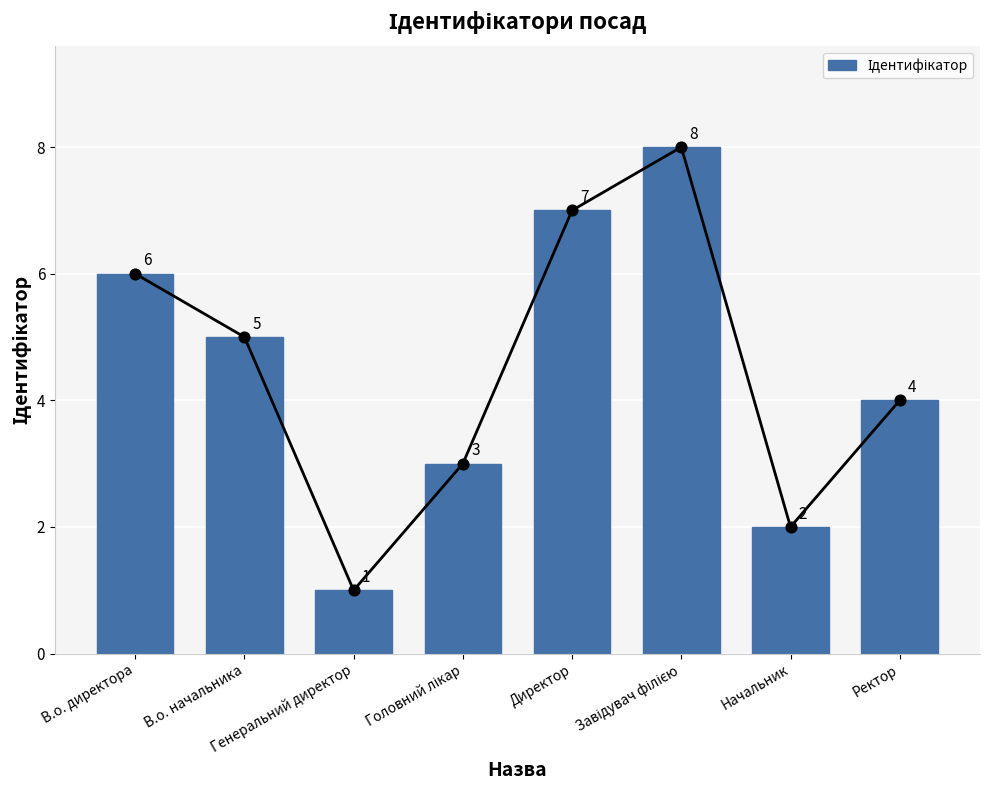

What is the ratio of the value at Генеральний директор to the value at Начальник?

0.5